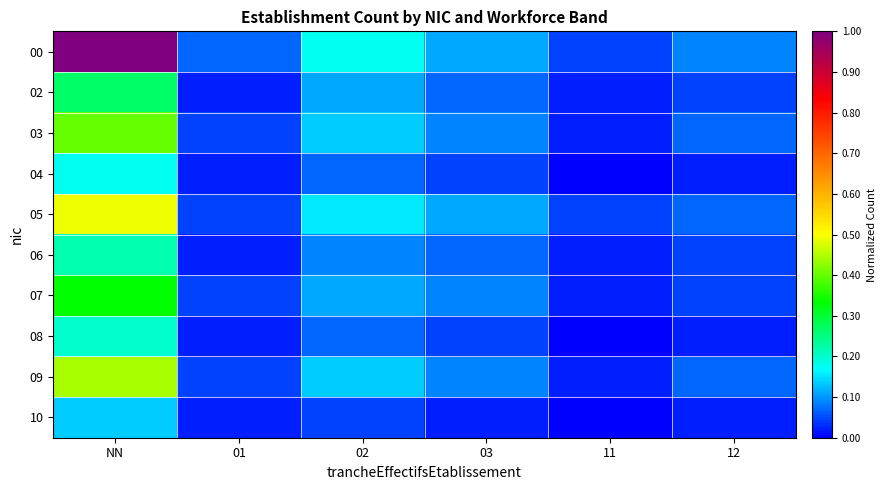

Which series changed the most between NN and 02?

00